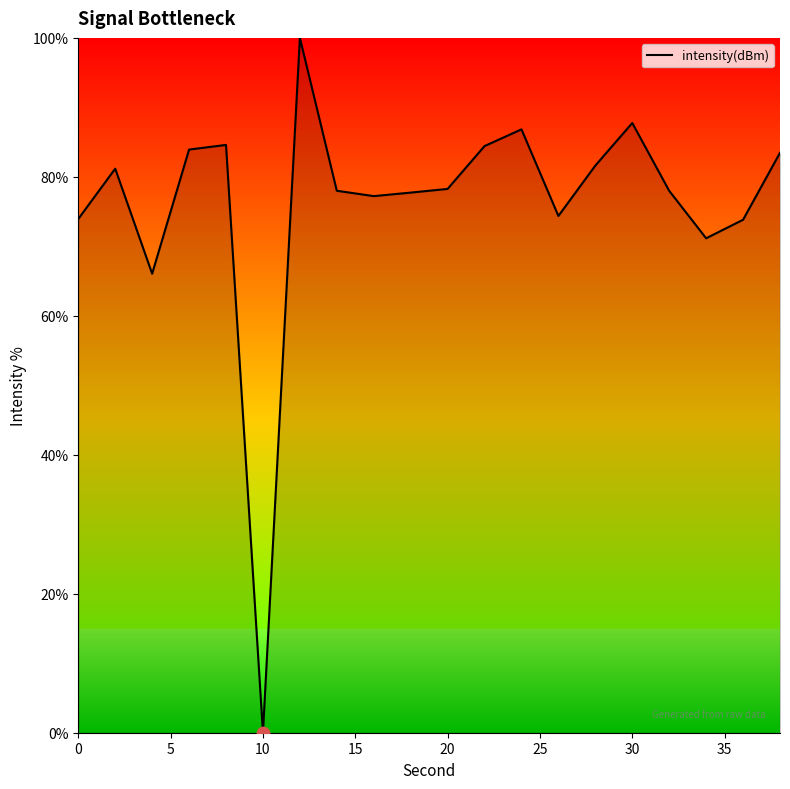

What is the difference between the maximum and minimum values?

100.0